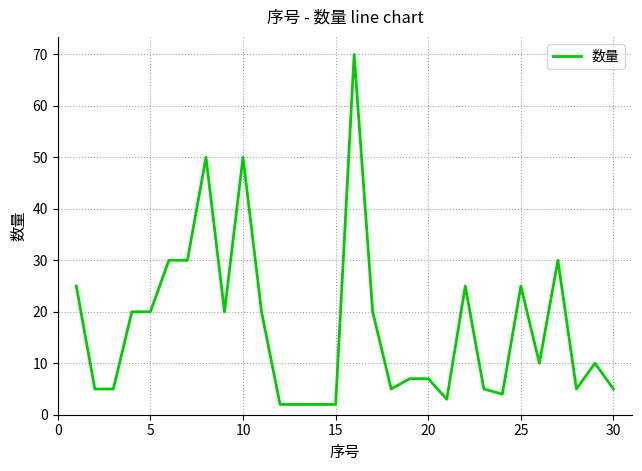

What is the maximum value shown in the chart?

70